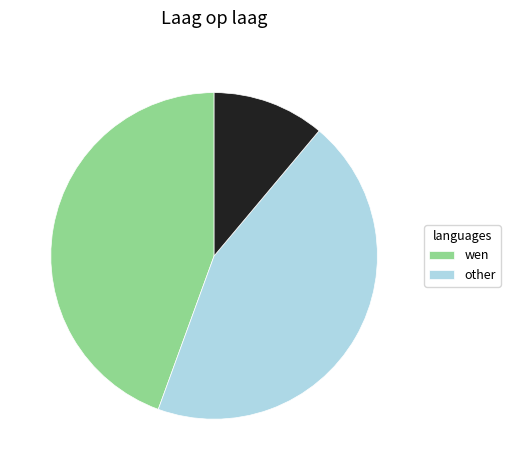

Is there any slice that represents more than half of the pie?

No